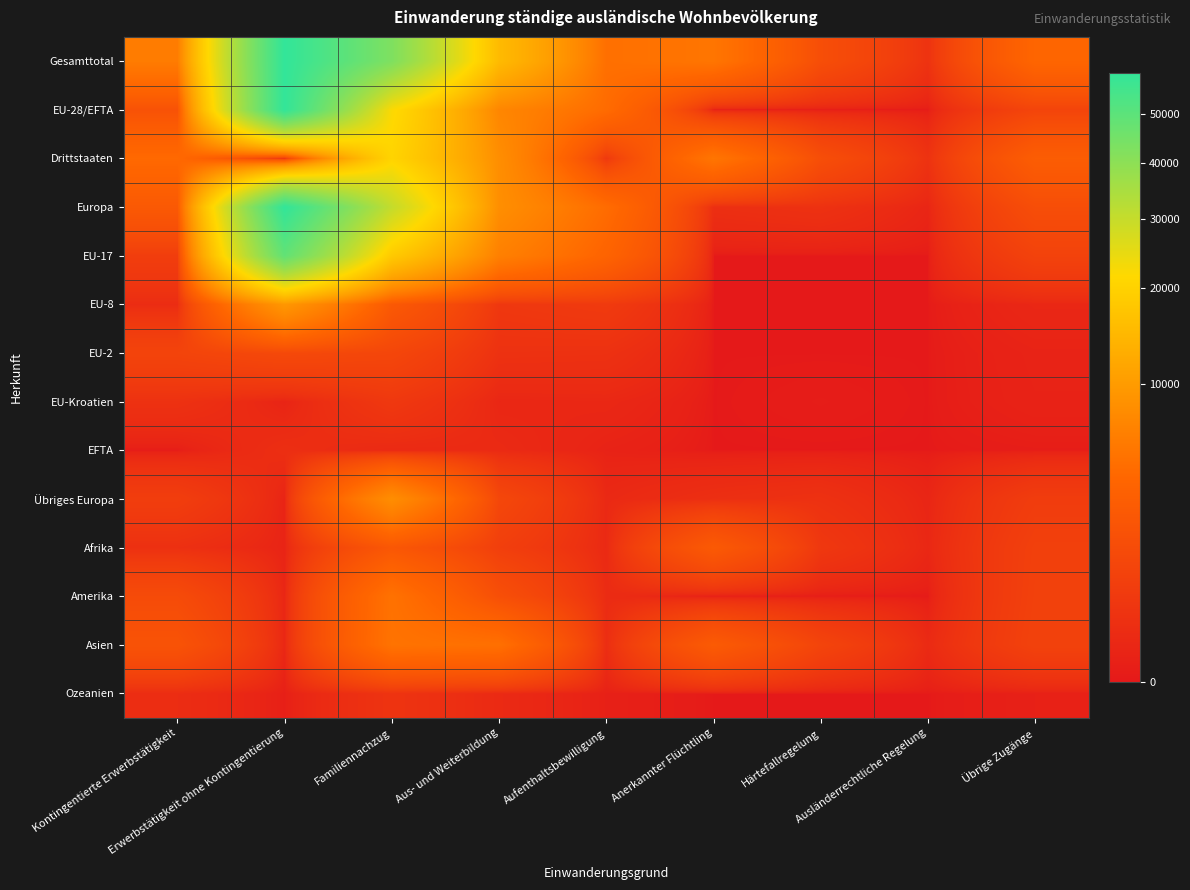

Reading right to left, what are all the values shown in this chart?

Gesamttotal: Übrige Zugänge=3753	Ausländerrechtliche Regelung=244	Härtefallregelung=1513	Anerkannter Flüchtling=5279	Aufenthaltsbewilligung=4726	Aus- und Weiterbildung=15264	Familiennachzug=42745	Erwerbstätigkeit ohne Kontingentierung=59675	Kontingentierte Erwerbstätigkeit=5944
EU-28/EFTA: Übrige Zugänge=918	Ausländerrechtliche Regelung=0	Härtefallregelung=2	Anerkannter Flüchtling=0	Aufenthaltsbewilligung=4314	Aus- und Weiterbildung=7131	Familiennachzug=22183	Erwerbstätigkeit ohne Kontingentierung=59505	Kontingentierte Erwerbstätigkeit=1831
Drittstaaten: Übrige Zugänge=2835	Ausländerrechtliche Regelung=244	Härtefallregelung=1511	Anerkannter Flüchtling=5279	Aufenthaltsbewilligung=412	Aus- und Weiterbildung=8133	Familiennachzug=20562	Erwerbstätigkeit ohne Kontingentierung=170	Kontingentierte Erwerbstätigkeit=4113
Europa: Übrige Zugänge=1475	Ausländerrechtliche Regelung=43	Härtefallregelung=216	Anerkannter Flüchtling=163	Aufenthaltsbewilligung=4389	Aus- und Weiterbildung=8207	Familiennachzug=30269	Erwerbstätigkeit ohne Kontingentierung=59535	Kontingentierte Erwerbstätigkeit=2433
EU-17: Übrige Zugänge=810	Ausländerrechtliche Regelung=0	Härtefallregelung=0	Anerkannter Flüchtling=0	Aufenthaltsbewilligung=3546	Aus- und Weiterbildung=6387	Familiennachzug=18287	Erwerbstätigkeit ohne Kontingentierung=48734	Kontingentierte Erwerbstätigkeit=598
EU-8: Übrige Zugänge=57	Ausländerrechtliche Regelung=0	Härtefallregelung=0	Anerkannter Flüchtling=0	Aufenthaltsbewilligung=474	Aus- und Weiterbildung=377	Familiennachzug=2399	Erwerbstätigkeit ohne Kontingentierung=9407	Kontingentierte Erwerbstätigkeit=125
EU-2: Übrige Zugänge=26	Ausländerrechtliche Regelung=0	Härtefallregelung=0	Anerkannter Flüchtling=0	Aufenthaltsbewilligung=210	Aus- und Weiterbildung=224	Familiennachzug=1018	Erwerbstätigkeit ohne Kontingentierung=1176	Kontingentierte Erwerbstätigkeit=892
EU-Kroatien: Übrige Zugänge=22	Ausländerrechtliche Regelung=0	Härtefallregelung=2	Anerkannter Flüchtling=0	Aufenthaltsbewilligung=62	Aus- und Weiterbildung=53	Familiennachzug=400	Erwerbstätigkeit ohne Kontingentierung=30	Kontingentierte Erwerbstätigkeit=215
EFTA: Übrige Zugänge=3	Ausländerrechtliche Regelung=0	Härtefallregelung=0	Anerkannter Flüchtling=0	Aufenthaltsbewilligung=22	Aus- und Weiterbildung=90	Familiennachzug=79	Erwerbstätigkeit ohne Kontingentierung=158	Kontingentierte Erwerbstätigkeit=1
Übriges Europa: Übrige Zugänge=557	Ausländerrechtliche Regelung=43	Härtefallregelung=214	Anerkannter Flüchtling=163	Aufenthaltsbewilligung=75	Aus- und Weiterbildung=1076	Familiennachzug=8086	Erwerbstätigkeit ohne Kontingentierung=30	Kontingentierte Erwerbstätigkeit=602
Afrika: Übrige Zugänge=708	Ausländerrechtliche Regelung=61	Härtefallregelung=385	Anerkannter Flüchtling=2492	Aufenthaltsbewilligung=79	Aus- und Weiterbildung=652	Familiennachzug=2238	Erwerbstätigkeit ohne Kontingentierung=30	Kontingentierte Erwerbstätigkeit=187
Amerika: Übrige Zugänge=742	Ausländerrechtliche Regelung=0	Härtefallregelung=1	Anerkannter Flüchtling=0	Aufenthaltsbewilligung=112	Aus- und Weiterbildung=1576	Familiennachzug=4923	Erwerbstätigkeit ohne Kontingentierung=49	Kontingentierte Erwerbstätigkeit=1305
Asien: Übrige Zugänge=785	Ausländerrechtliche Regelung=89	Härtefallregelung=903	Anerkannter Flüchtling=2584	Aufenthaltsbewilligung=135	Aus- und Weiterbildung=4731	Familiennachzug=5031	Erwerbstätigkeit ohne Kontingentierung=53	Kontingentierte Erwerbstätigkeit=1889
Ozeanien: Übrige Zugänge=12	Ausländerrechtliche Regelung=0	Härtefallregelung=0	Anerkannter Flüchtling=0	Aufenthaltsbewilligung=11	Aus- und Weiterbildung=87	Familiennachzug=269	Erwerbstätigkeit ohne Kontingentierung=7	Kontingentierte Erwerbstätigkeit=130